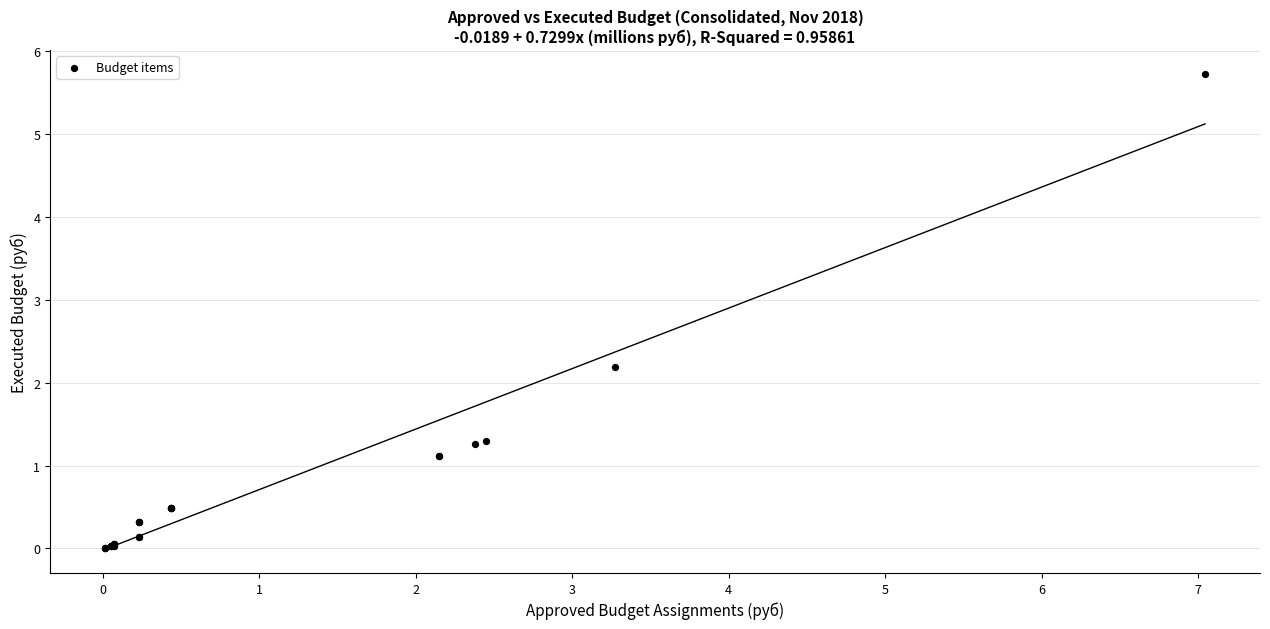

What Y value in the scatter plot is closest to 2?

2.2